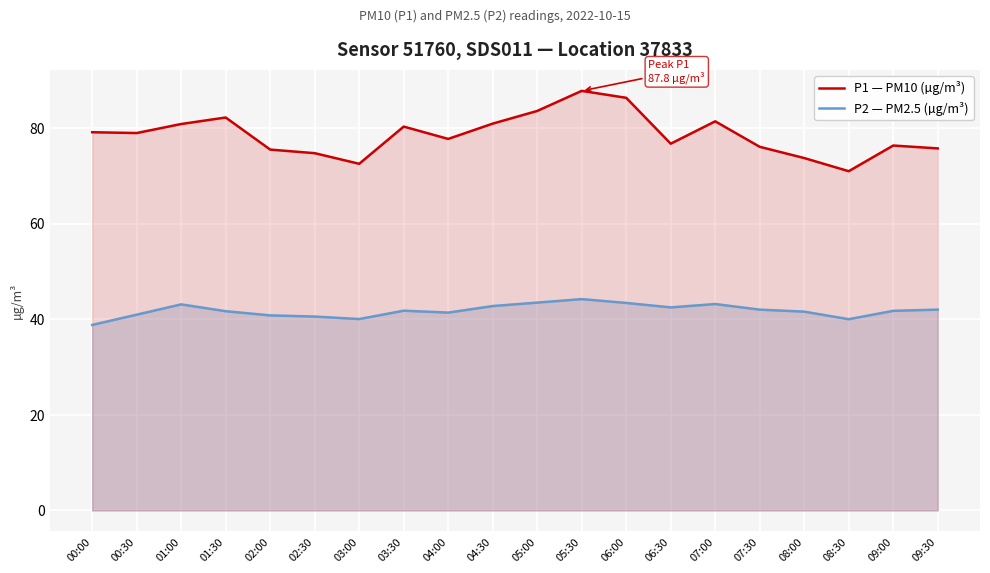

What is the spread (max minus min) of values at 01:00?

37.7